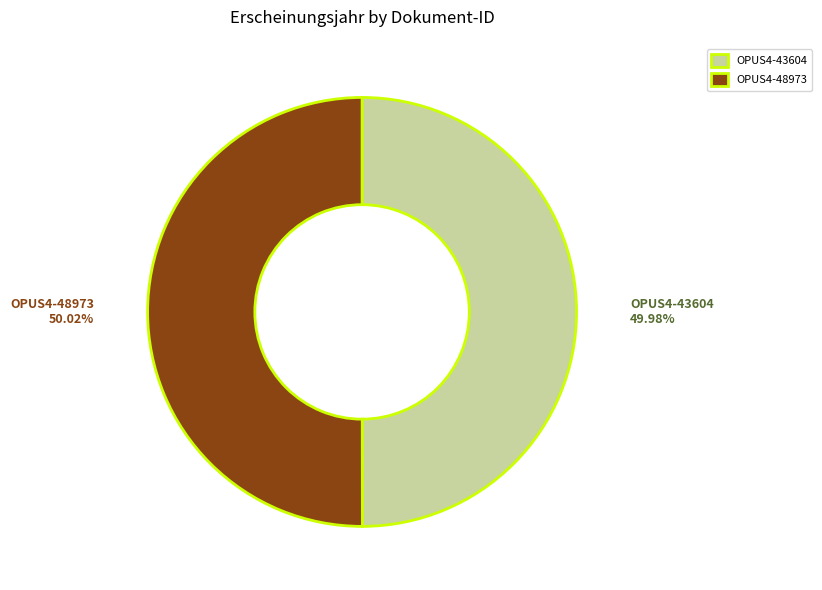

To the nearest percent, what is the average slice percentage?

50%